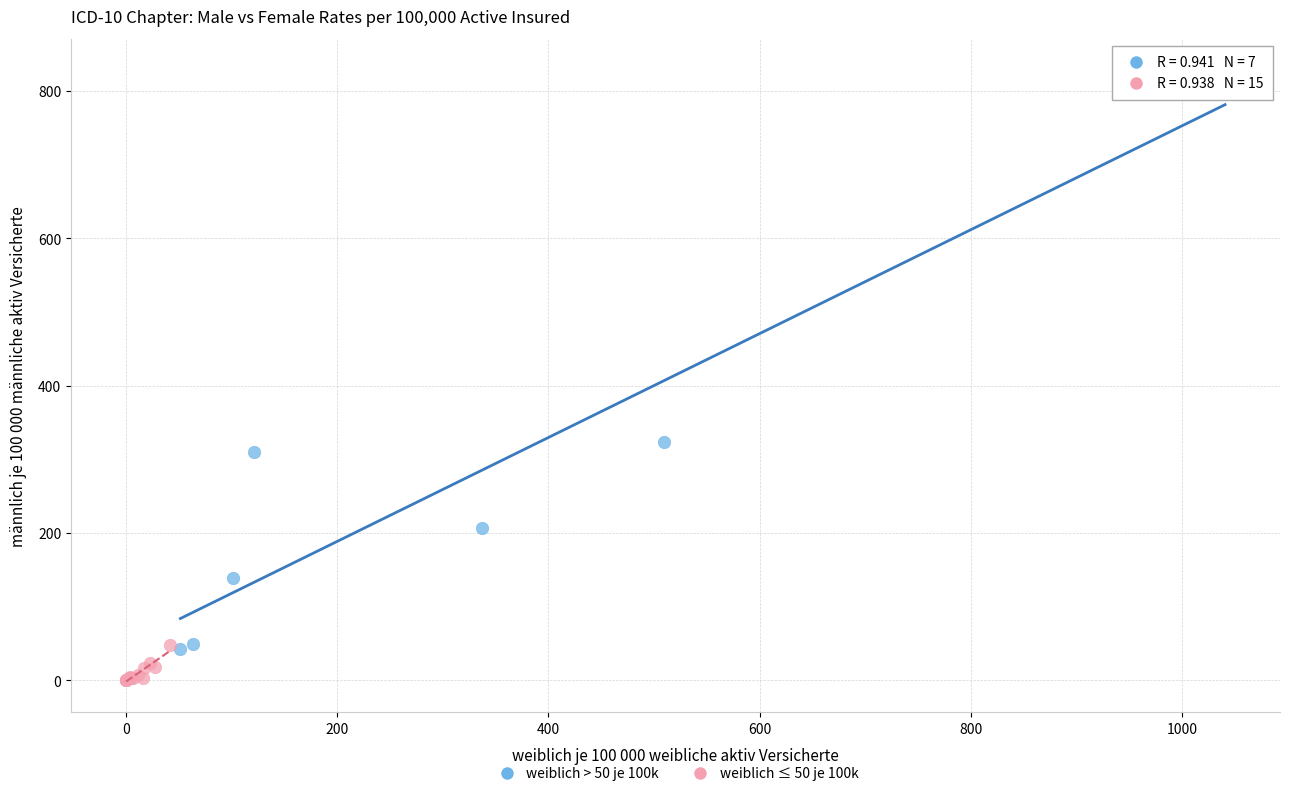

Which series has the widest spread of Y values?

weiblich > 50 je 100k